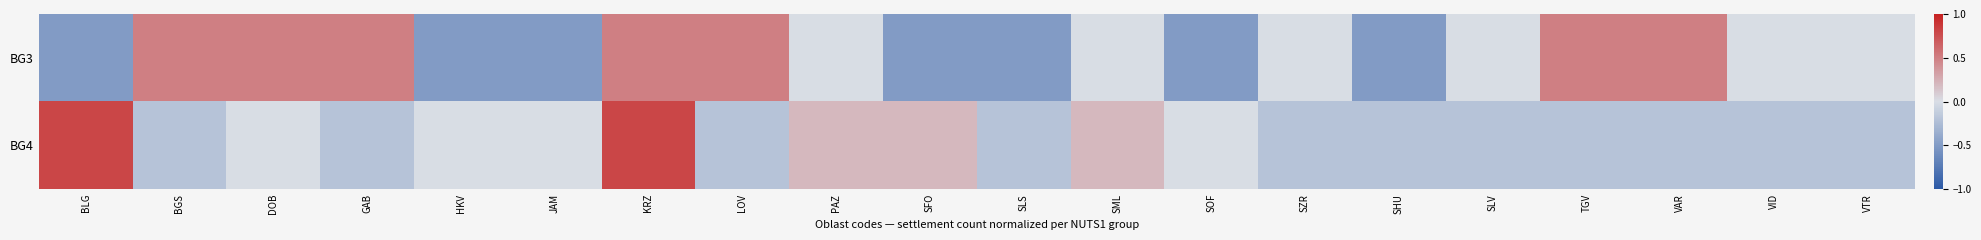

Count the number of categories in the chart.

20